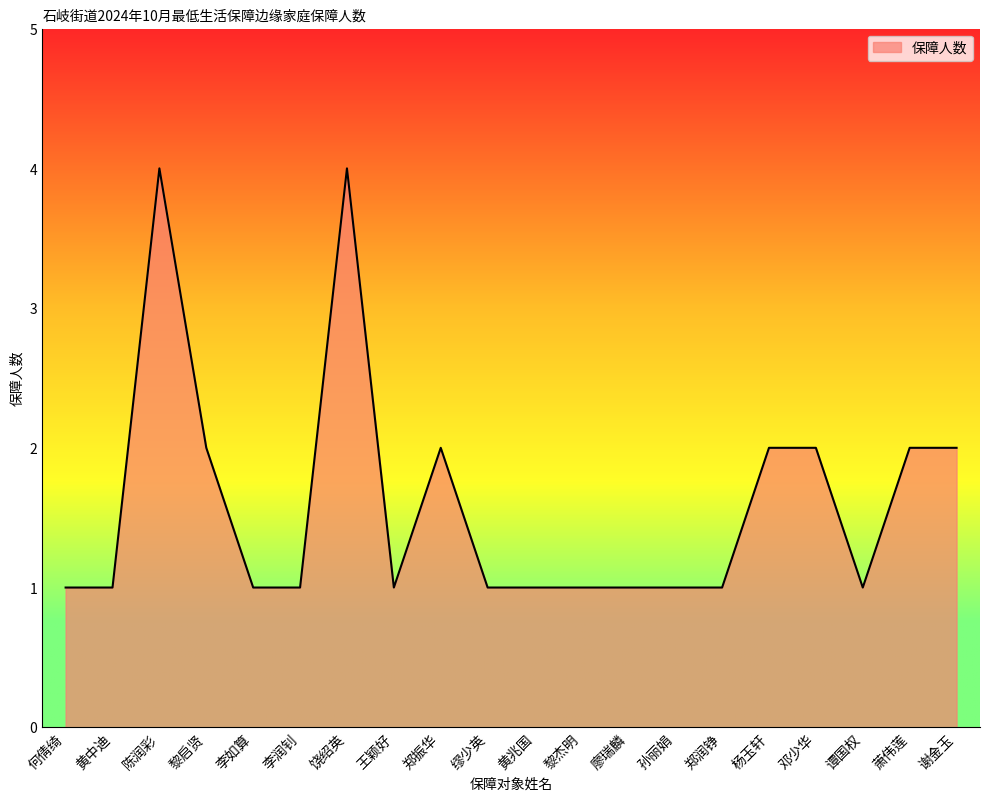

The value at 黎杰明 is 2. True or false?

False